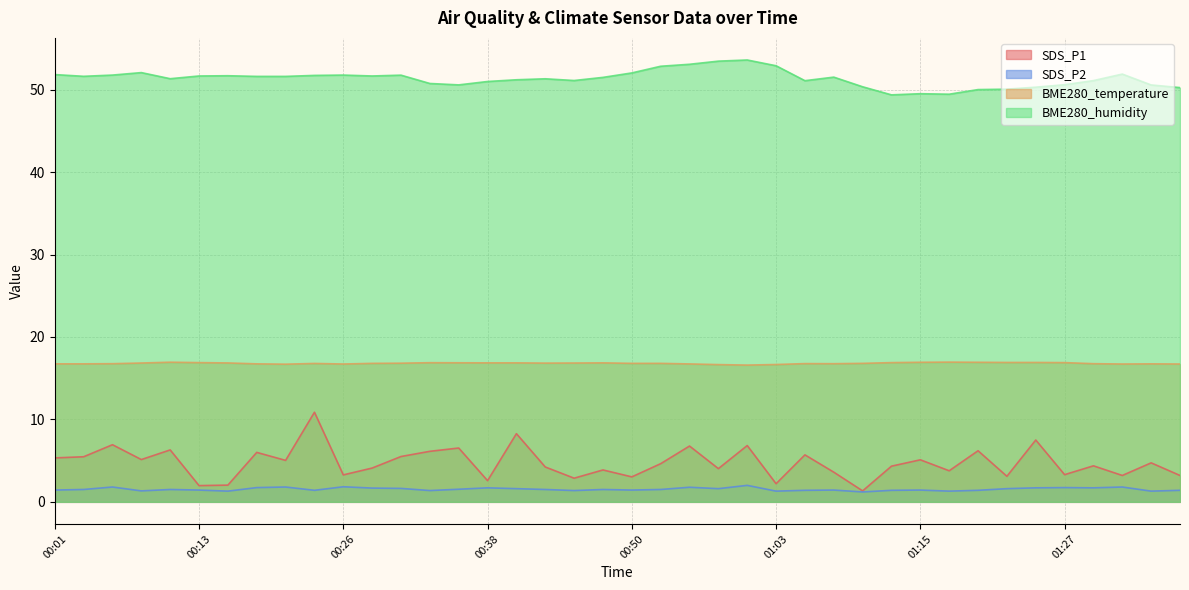

True or false: SDS_P1 has a value of 8.3 at 00:41.

True